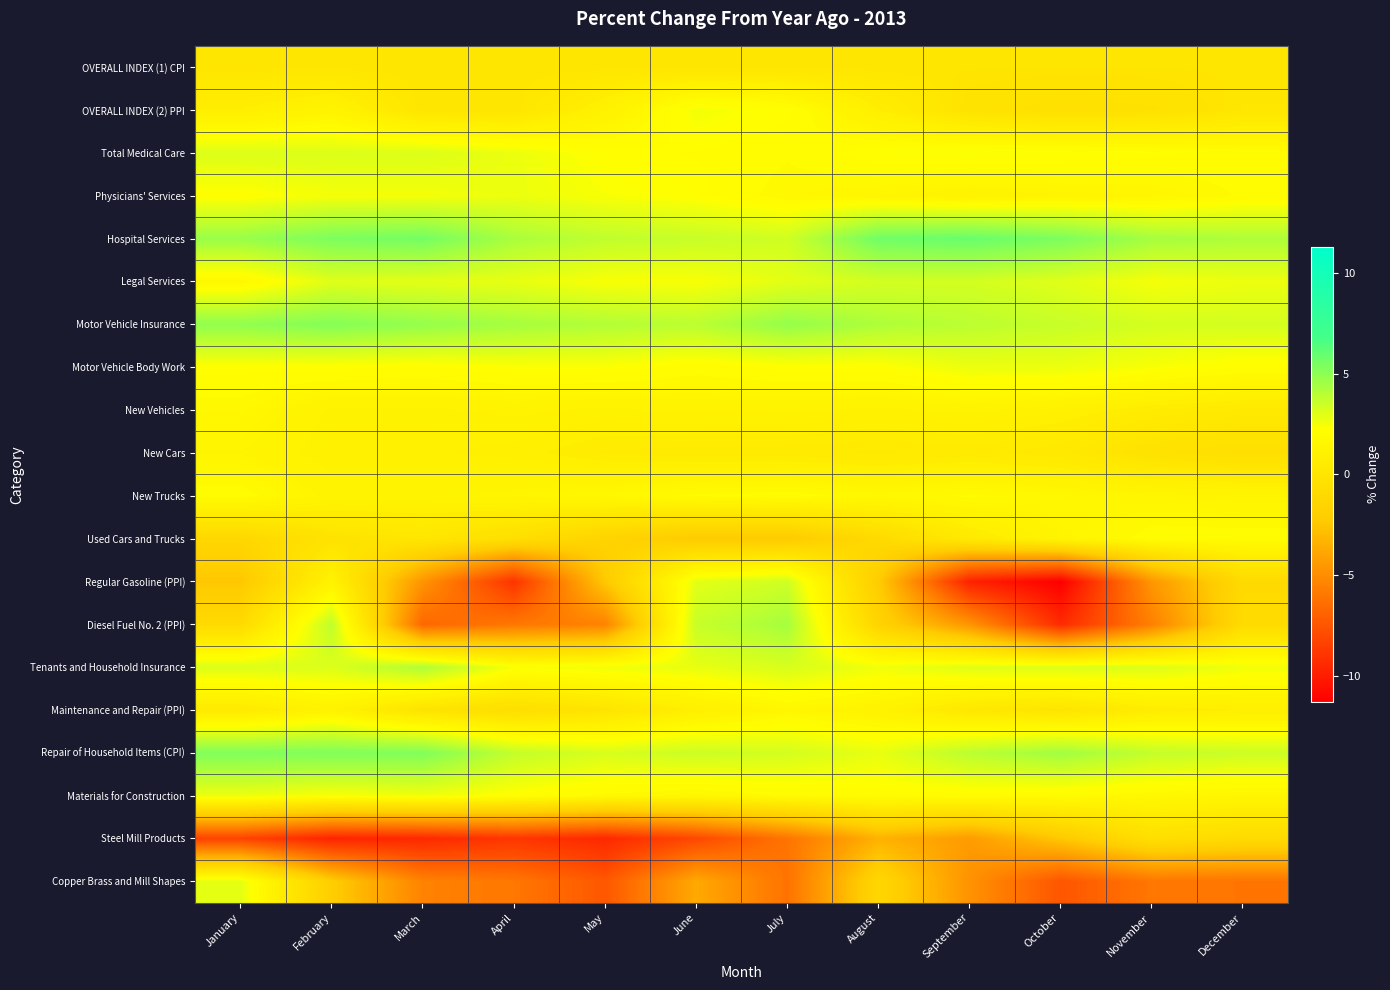

Which has a higher value, August or February?

February